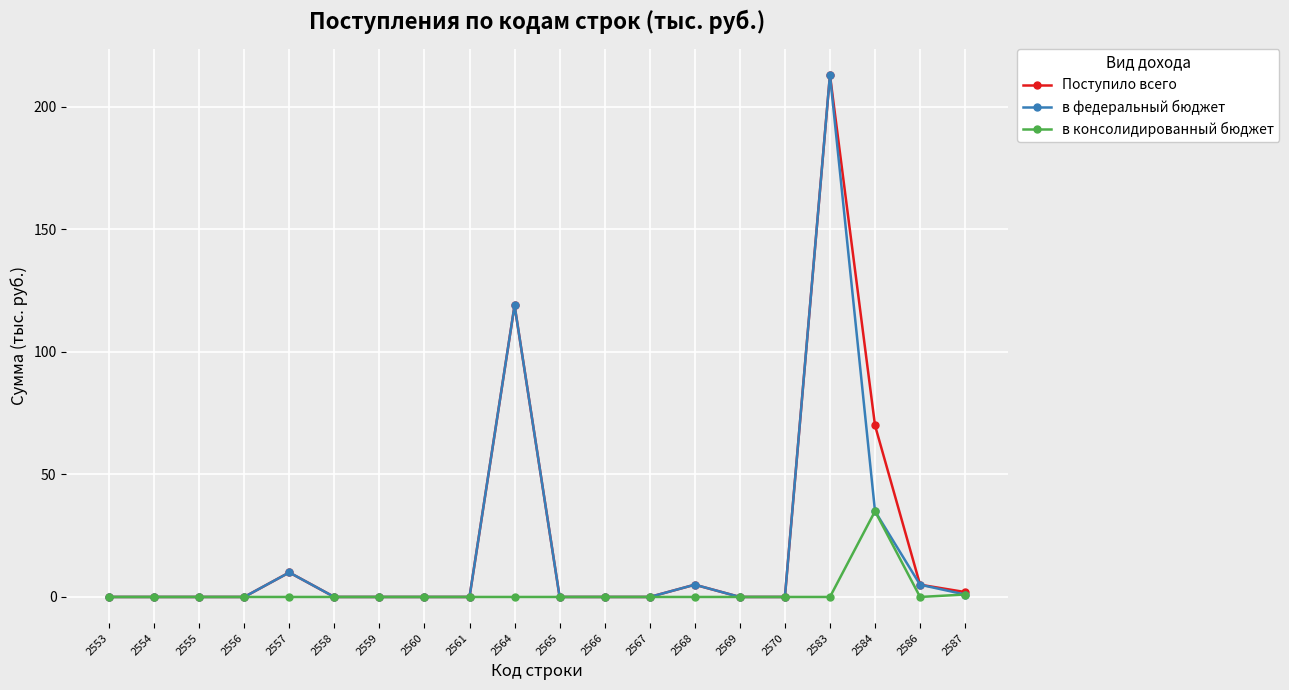

How many series are shown in this chart?

3